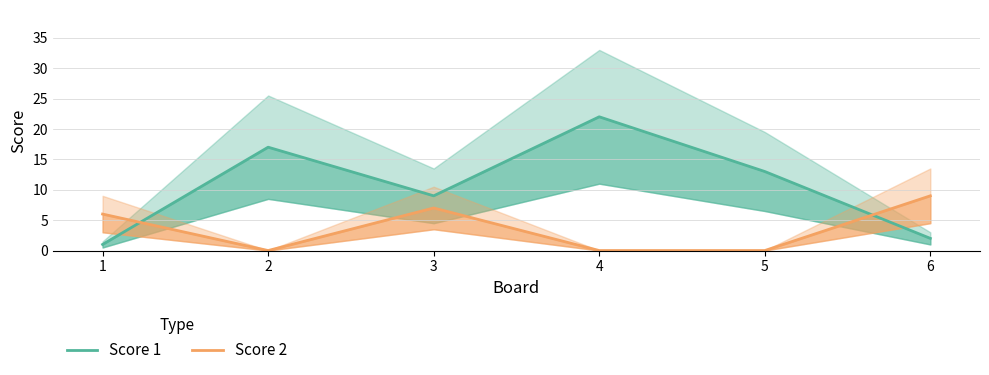

Where do Score 2 and Score 1 first cross each other?

1 and 2